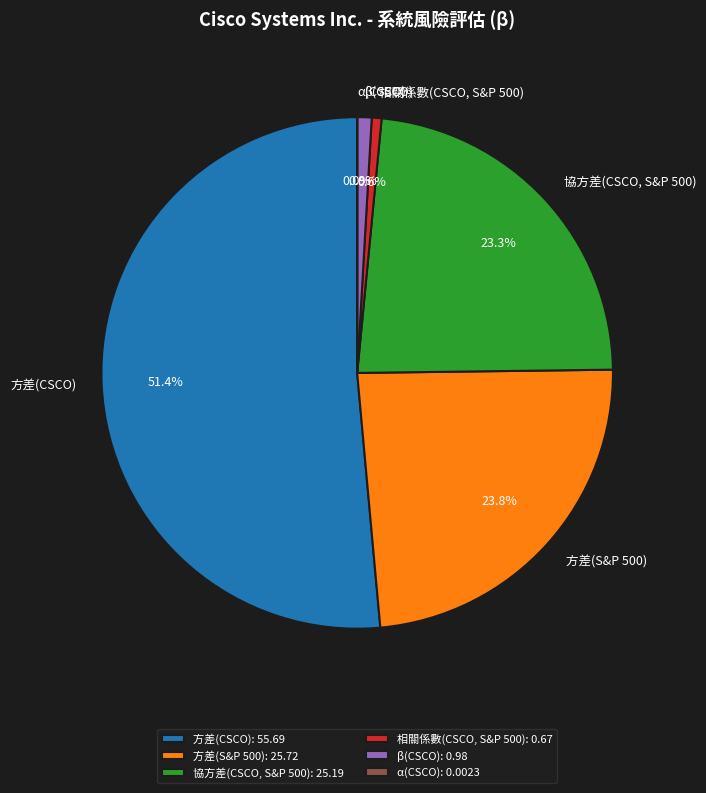

To the nearest percent, what is the average slice percentage?

17%